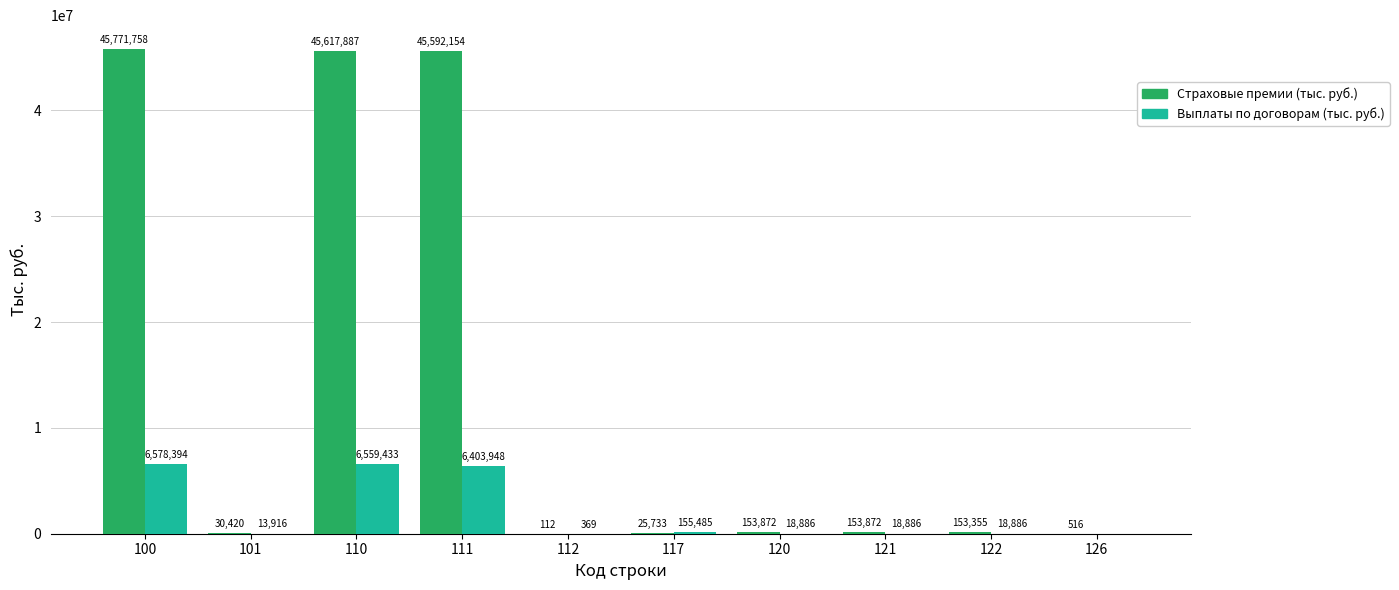

Which series changed the most between 110 and 117?

Страховые премии (тыс. руб.)